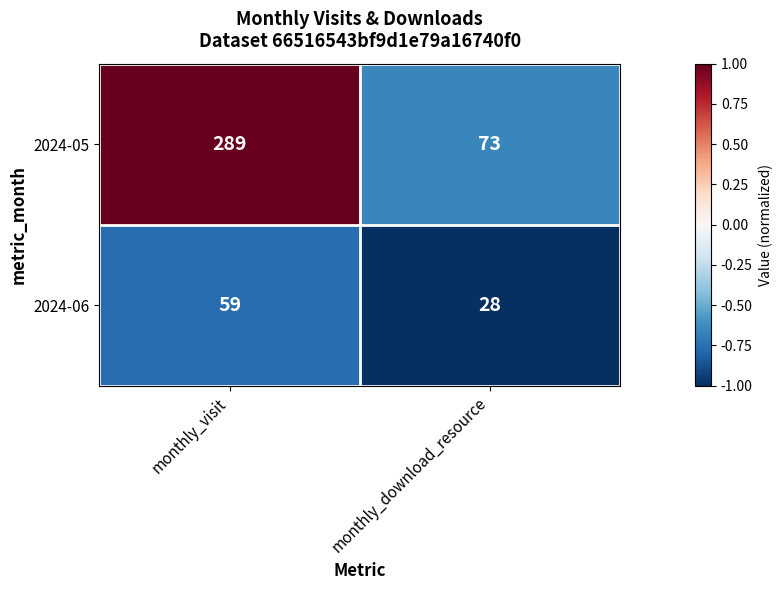

Reading left to right, extract all data points from this chart.

2024-05: 289	73
2024-06: 59	28